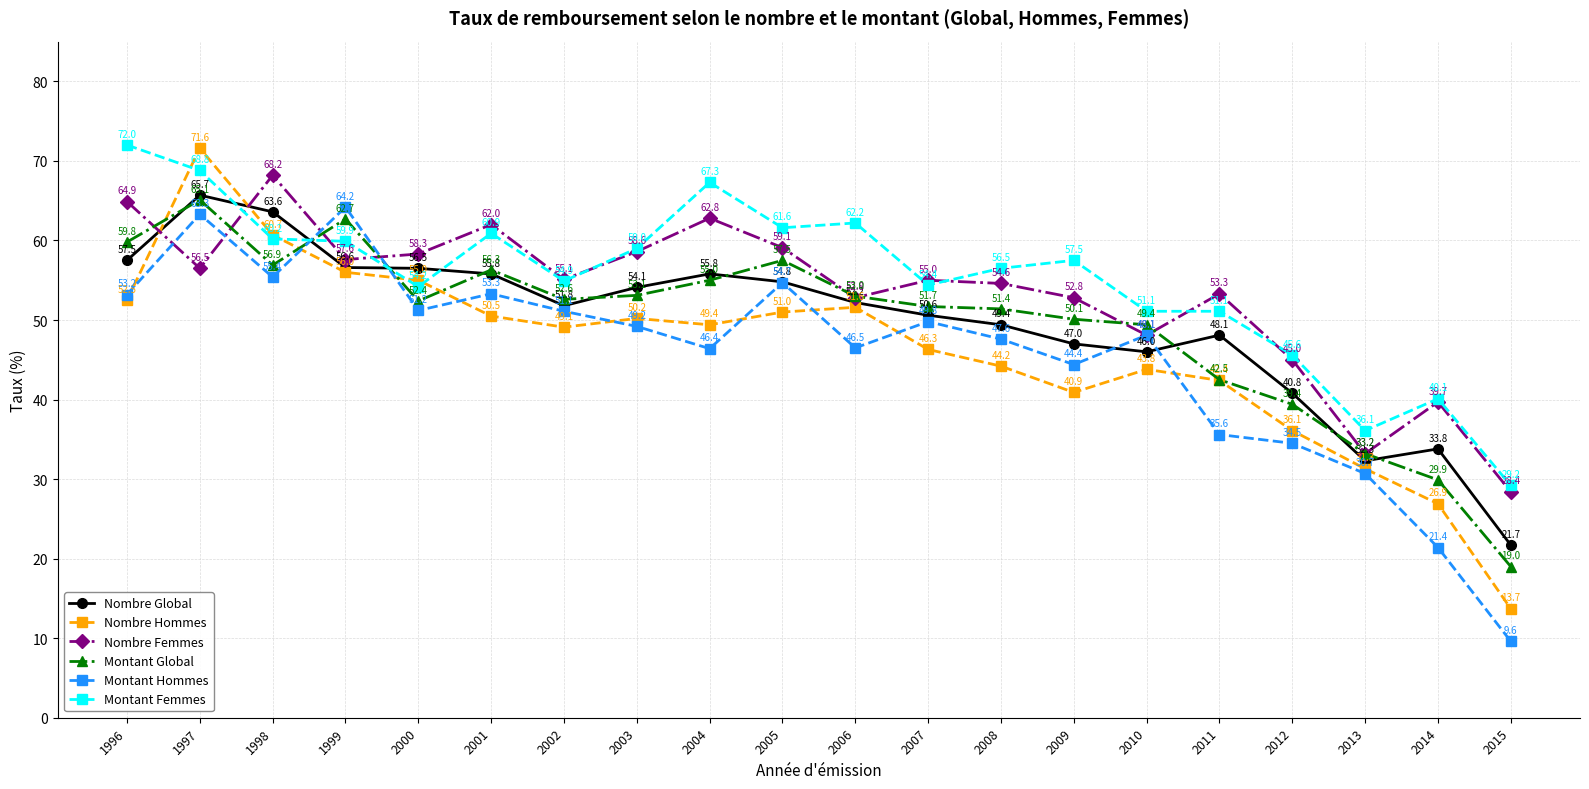

What value does the Nombre Femmes series have at 2001?

62.0